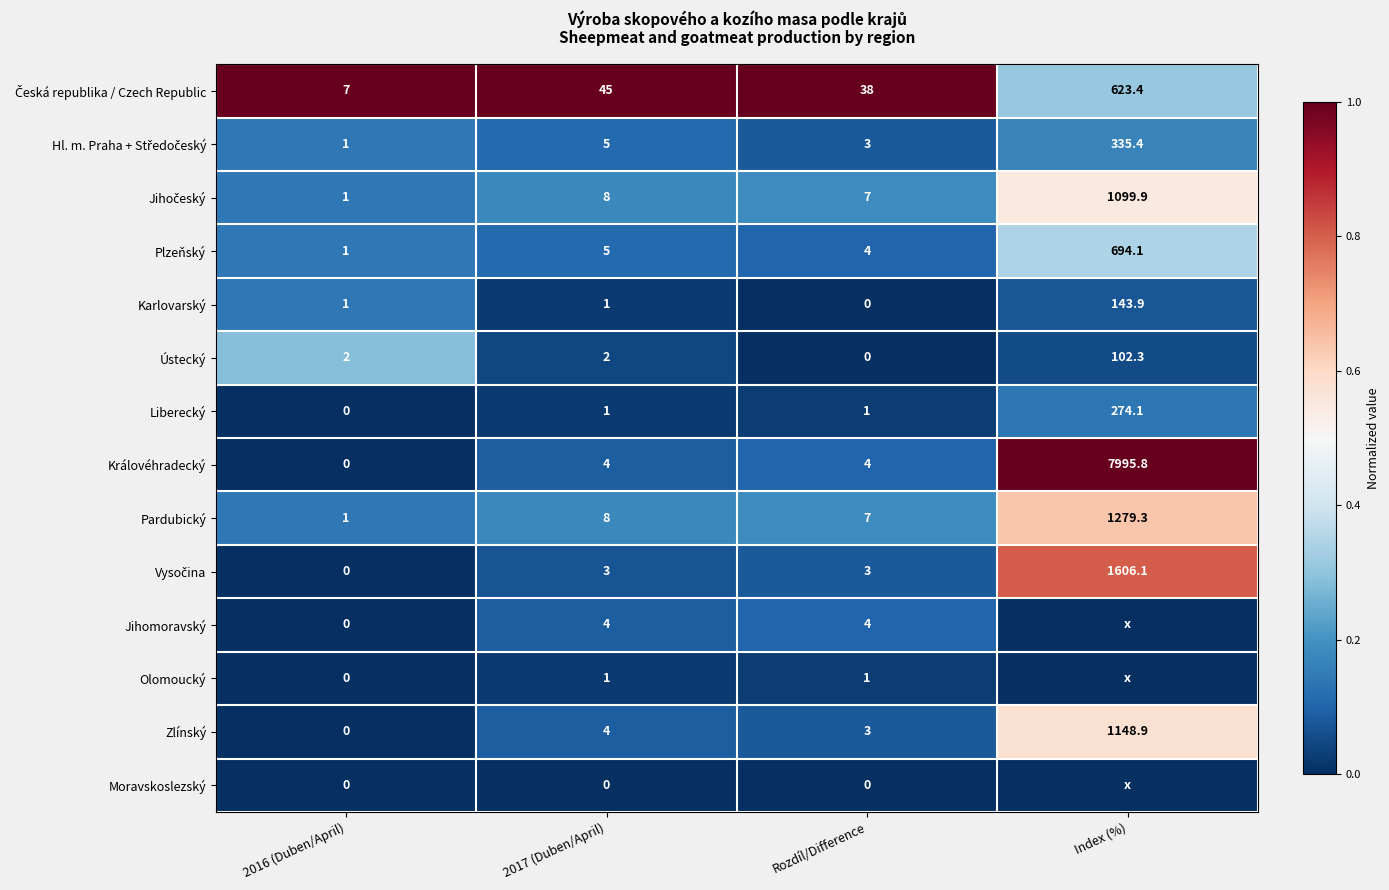

What is the total value across all series at 2017 (Duben/April)?

91.0